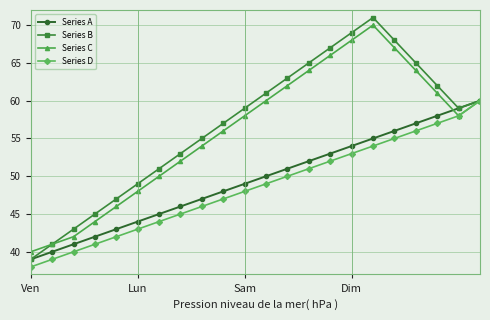

True or false: Series A has more than 1 points higher than both neighbors.

False